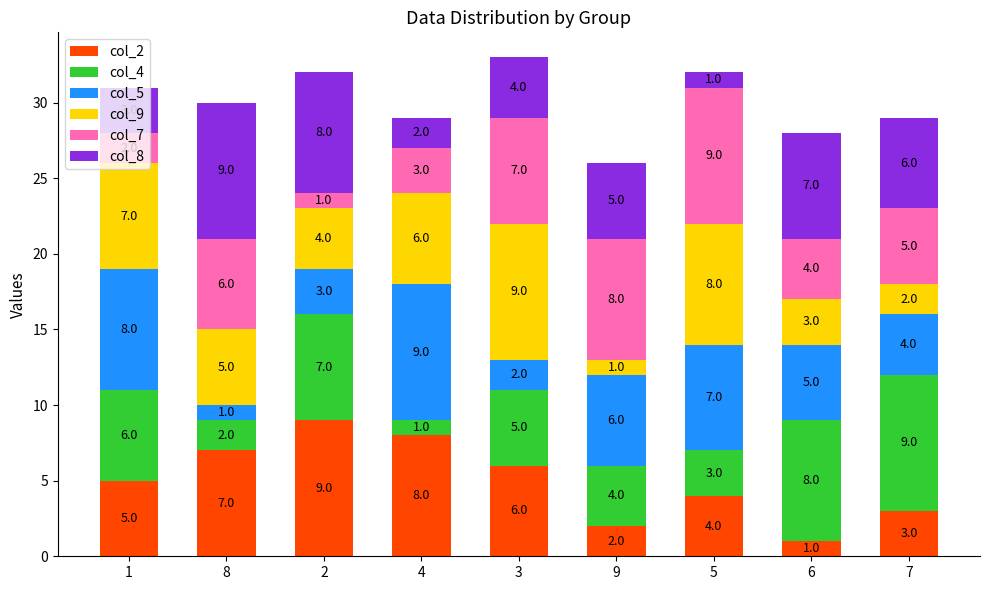

What is the average value of the col_2 series?

5